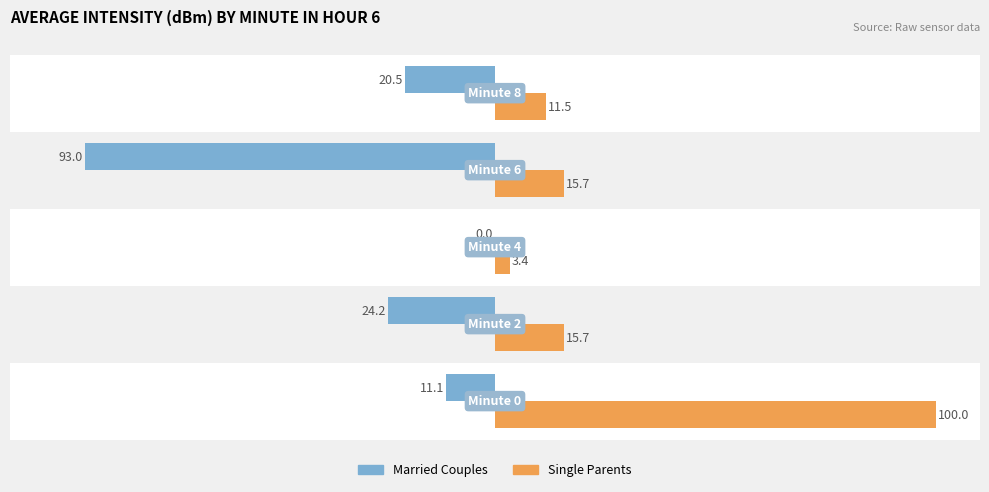

The value of Single Parents at 1 is 26.1. True or false?

False